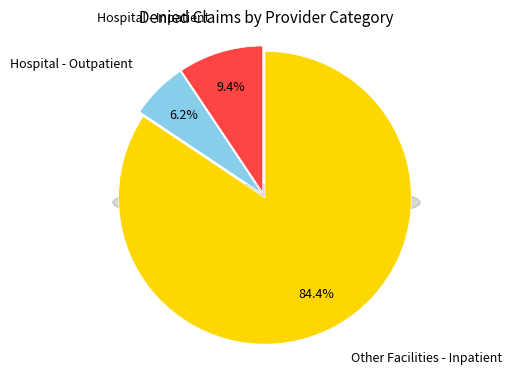

The Physicians slice represents 8% of the pie. True or false?

False